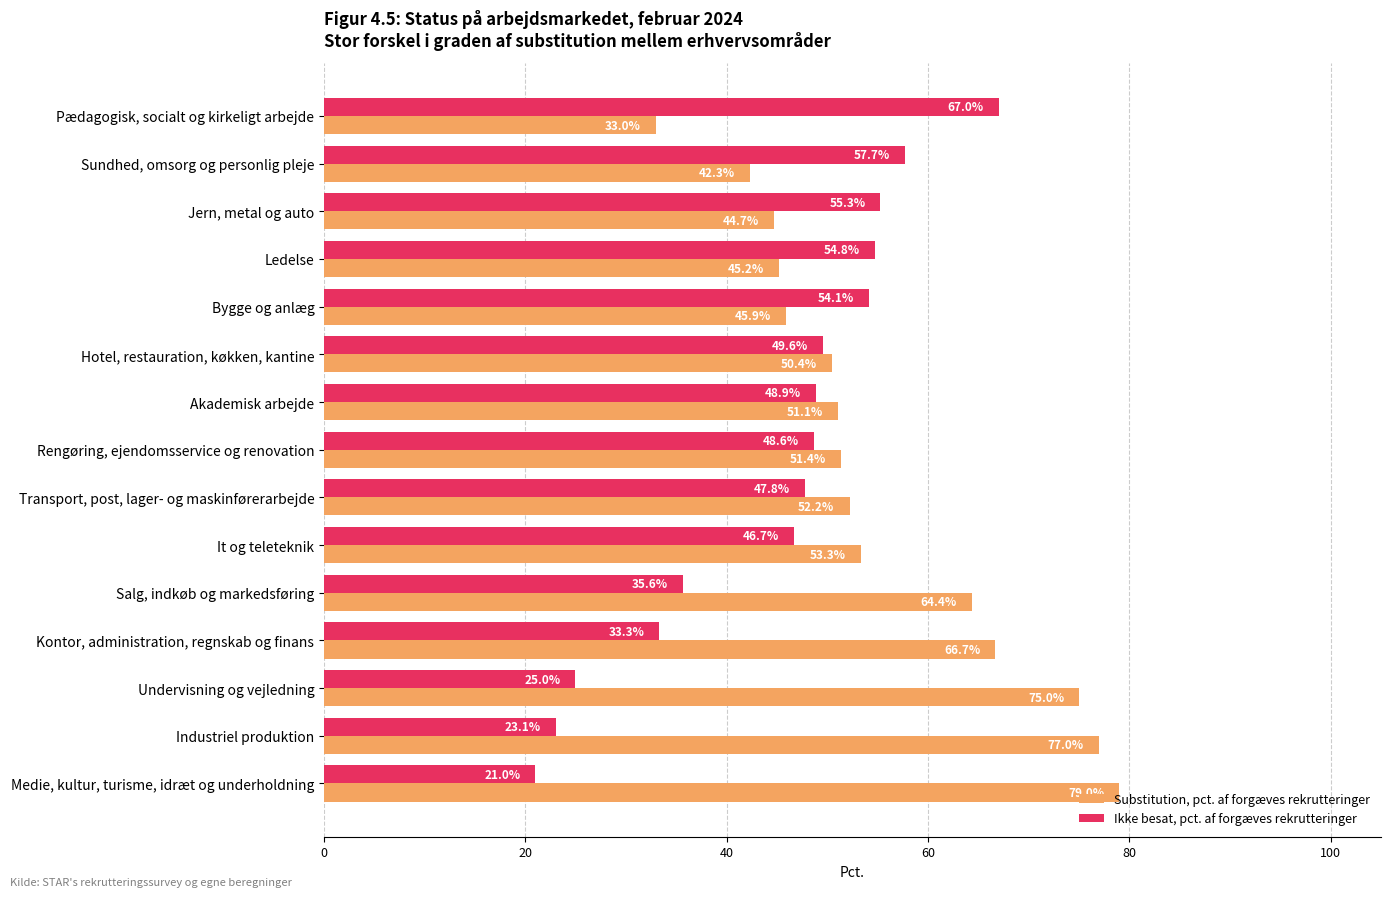

Count the number of data series in this chart.

2